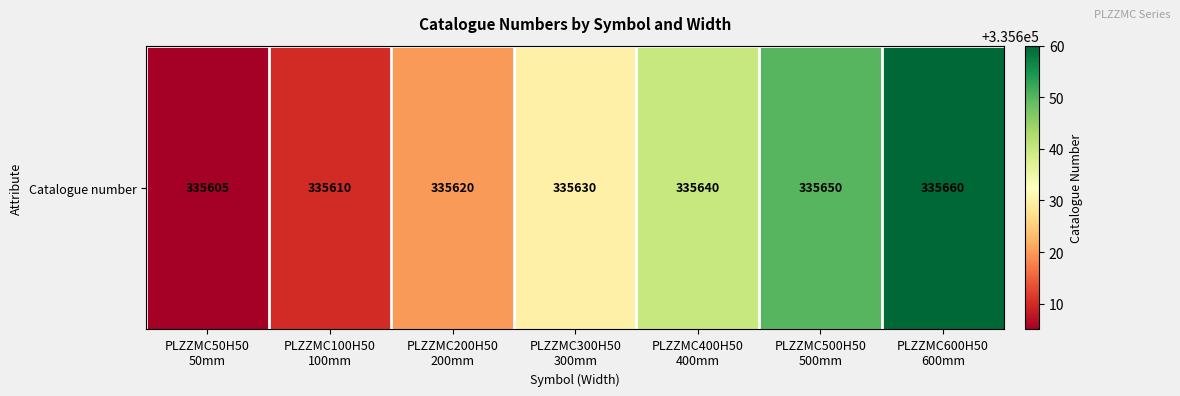

What is the difference between the values at PLZZMC200H50
200mm and PLZZMC500H50
500mm?

30